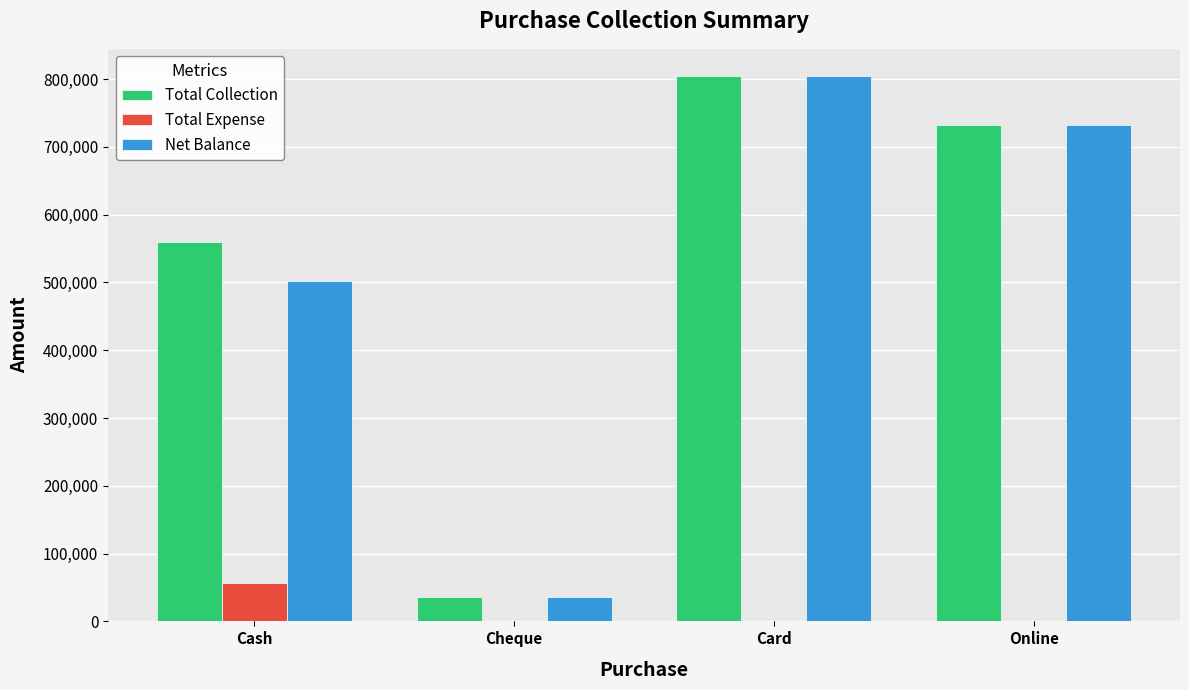

Between Cash and Online, which series saw the biggest shift?

Net Balance